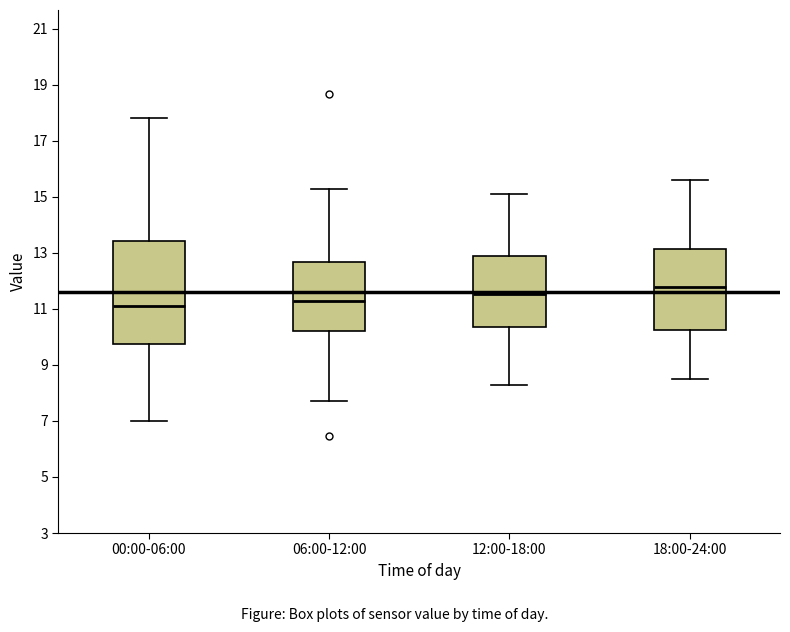

Reading left to right, read every box against the y-axis: the position of its median line, the range the box covers, and the ends of its whiskers. The values are not printed on the chart, so give them approximately, as read against the axis.

00:00-06:00: median 11.2, box 9.8 to 13.4, whiskers 7.0 to 17.8
06:00-12:00: median 11.2, box 10.2 to 12.6, whiskers 7.8 to 15.2
12:00-18:00: median 11.6, box 10.4 to 13.0, whiskers 8.4 to 15.2
18:00-24:00: median 11.8, box 10.2 to 13.2, whiskers 8.6 to 15.6